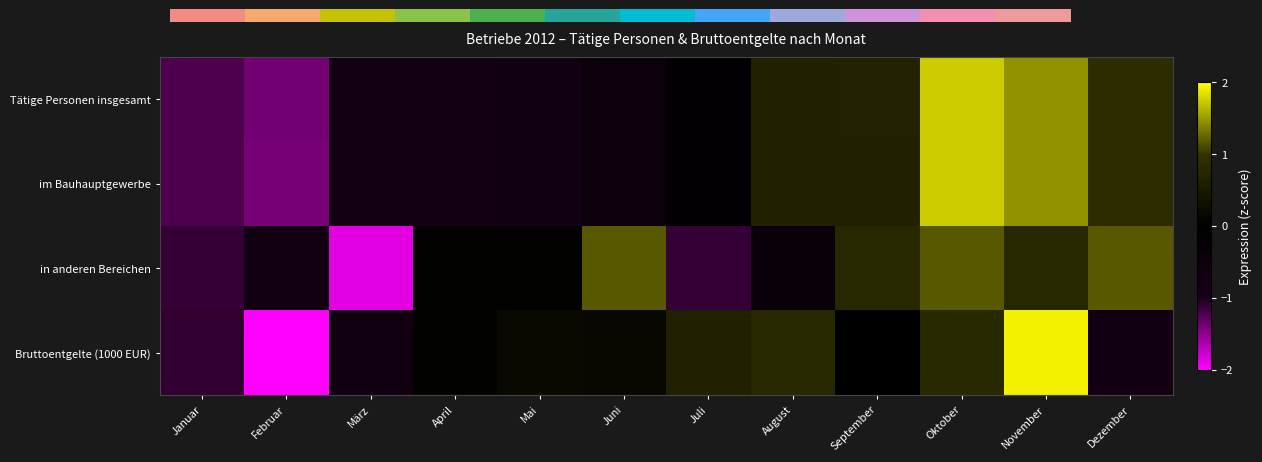

Rank the categories by in anderen Bereichen value from lowest to highest.

März, Januar, Juli, Februar, August, April, Mai, September, November, Juni, Oktober, Dezember